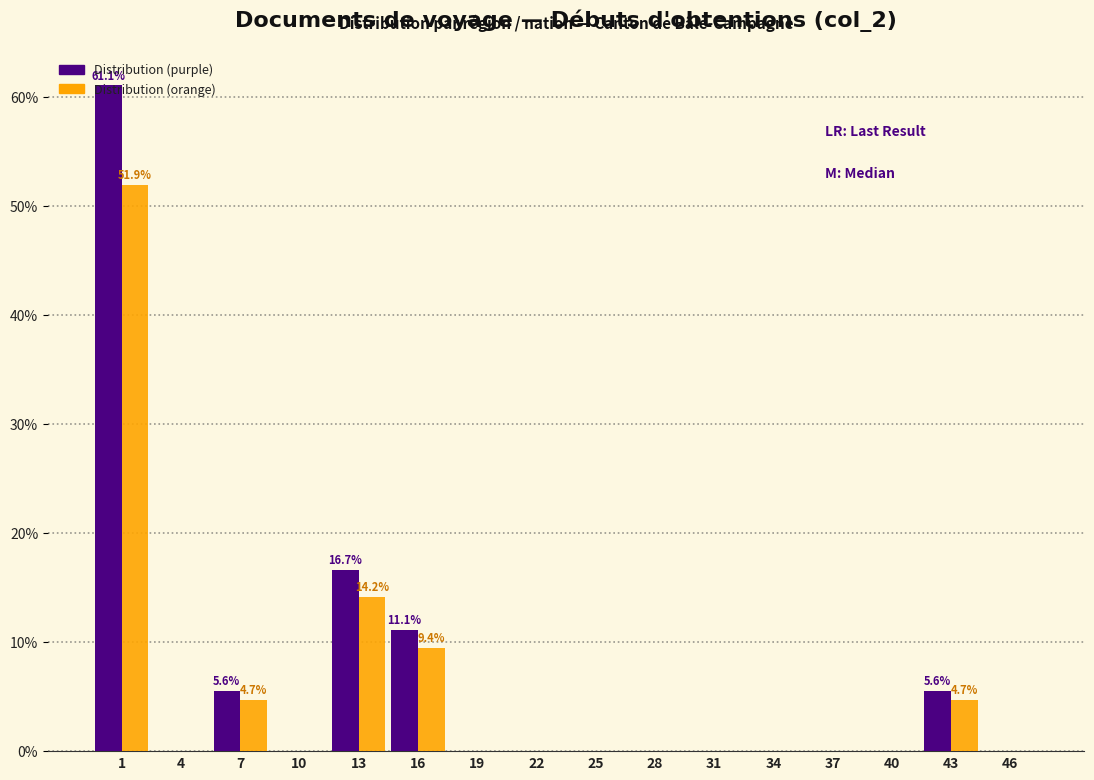

In the Distribution (orange) series, which range on the x-axis has the tallest bar?

0 to 3